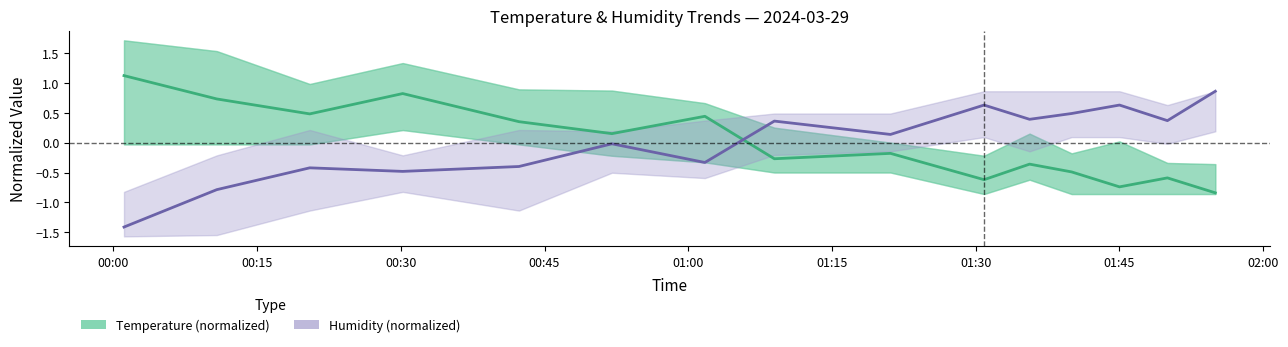

Which series has the largest total across all categories?

Humidity (normalized)